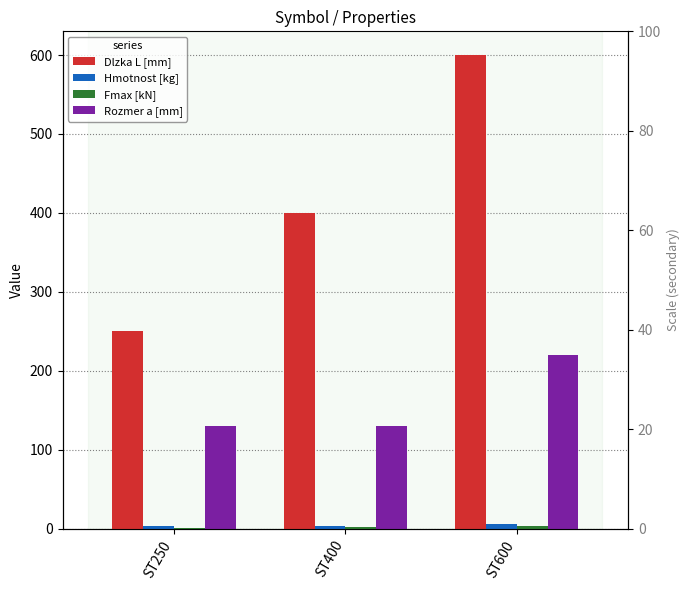

Is the value of Fmax [kN] at ST250 greater than the value of Rozmer a [mm] at ST400?

No